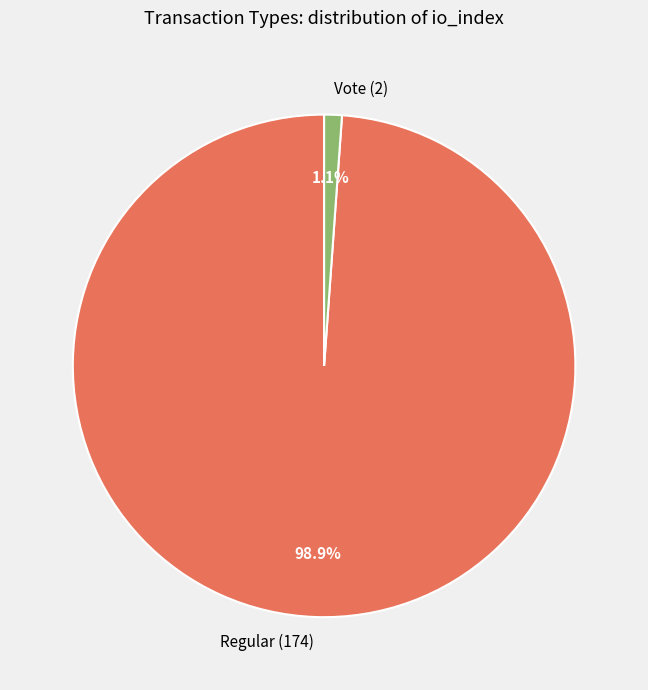

Combined, do Vote (2) and Regular (174) account for over 50%?

Yes